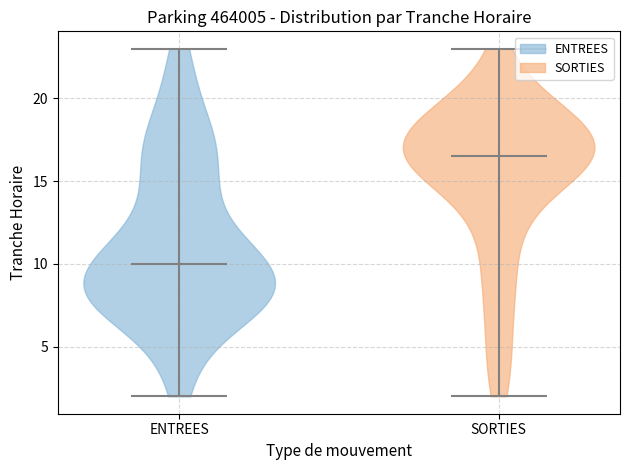

Where does the median line of the violin for ENTREES sit on the y-axis? The values are not printed on the chart, so give them approximately, as read against the axis.

10.0